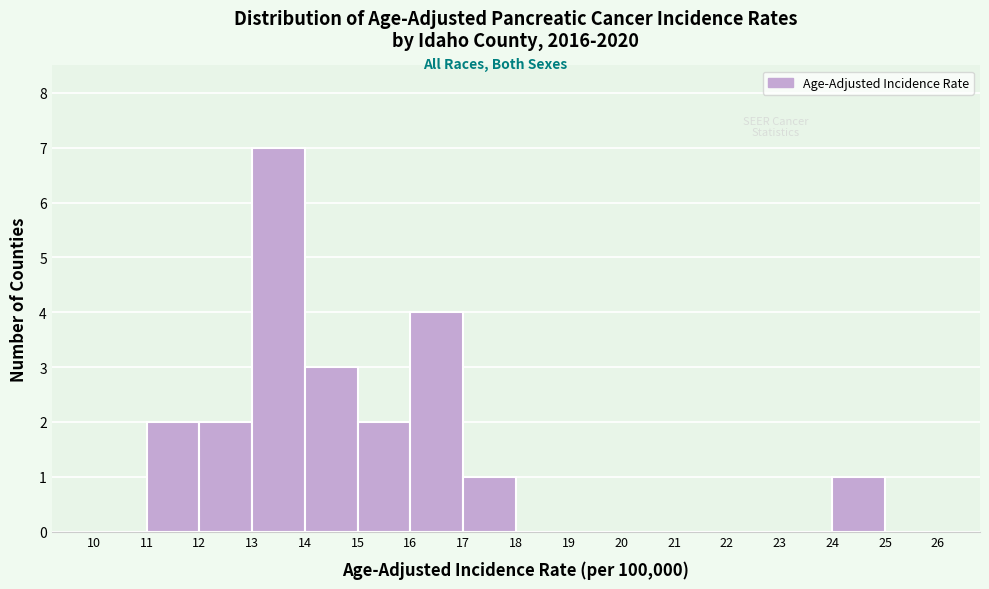

Over which range of the x-axis is the bar tallest?

13 to 14